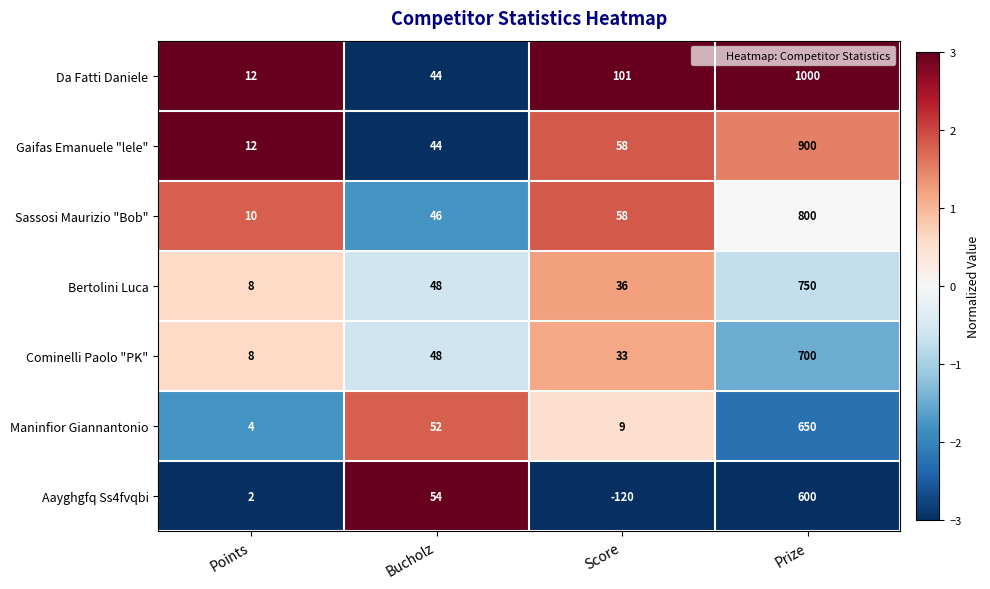

At how many categories does at least one series exceed 0?

4